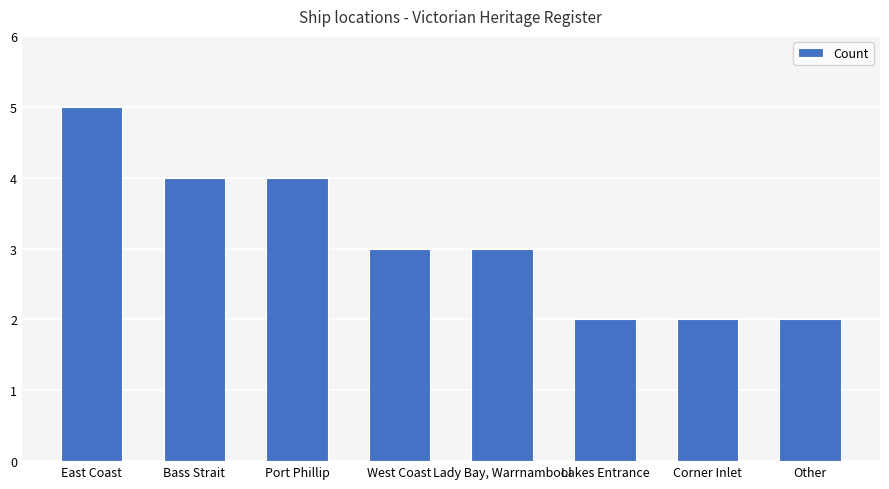

What is the value of the 3rd bar from the left?

4